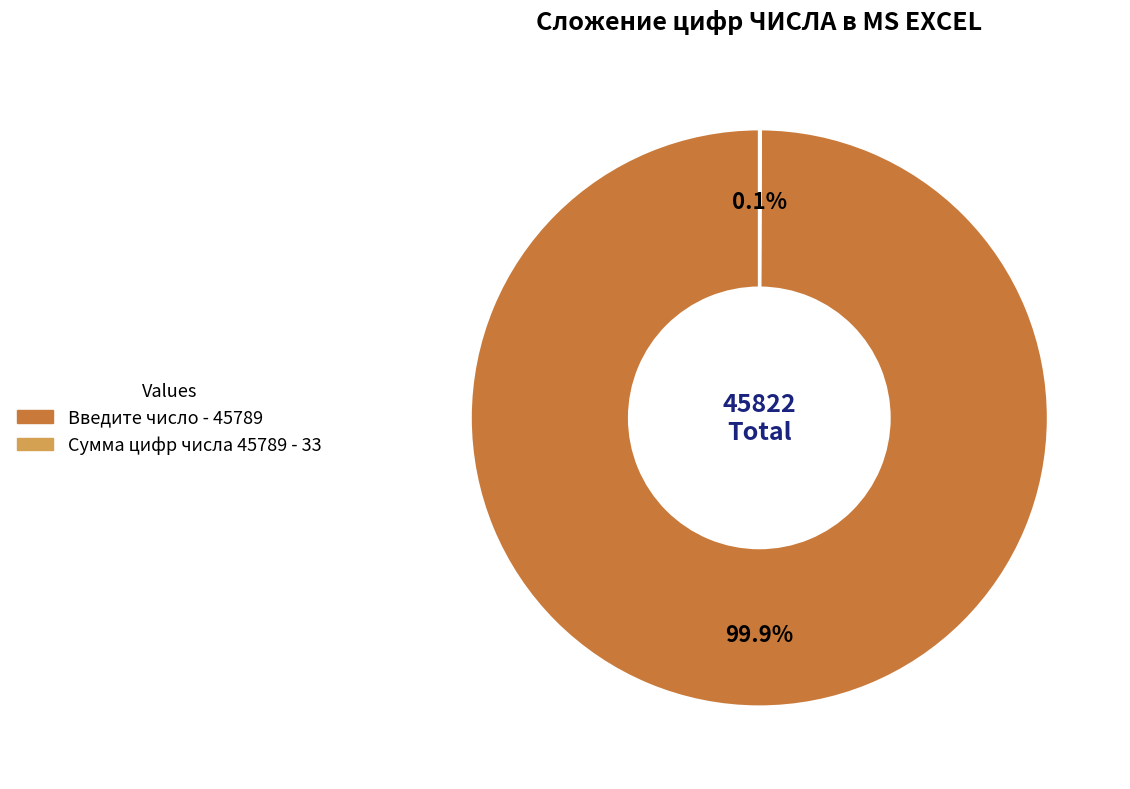

Which slice is the largest?

Введите число